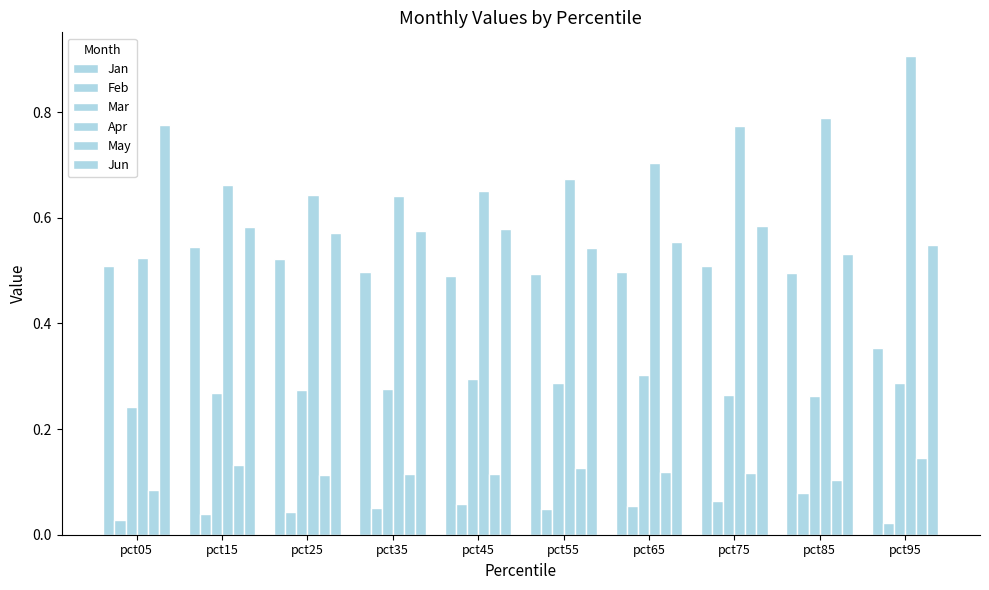

Are the bars grouped side by side (vs. stacked)?

Yes